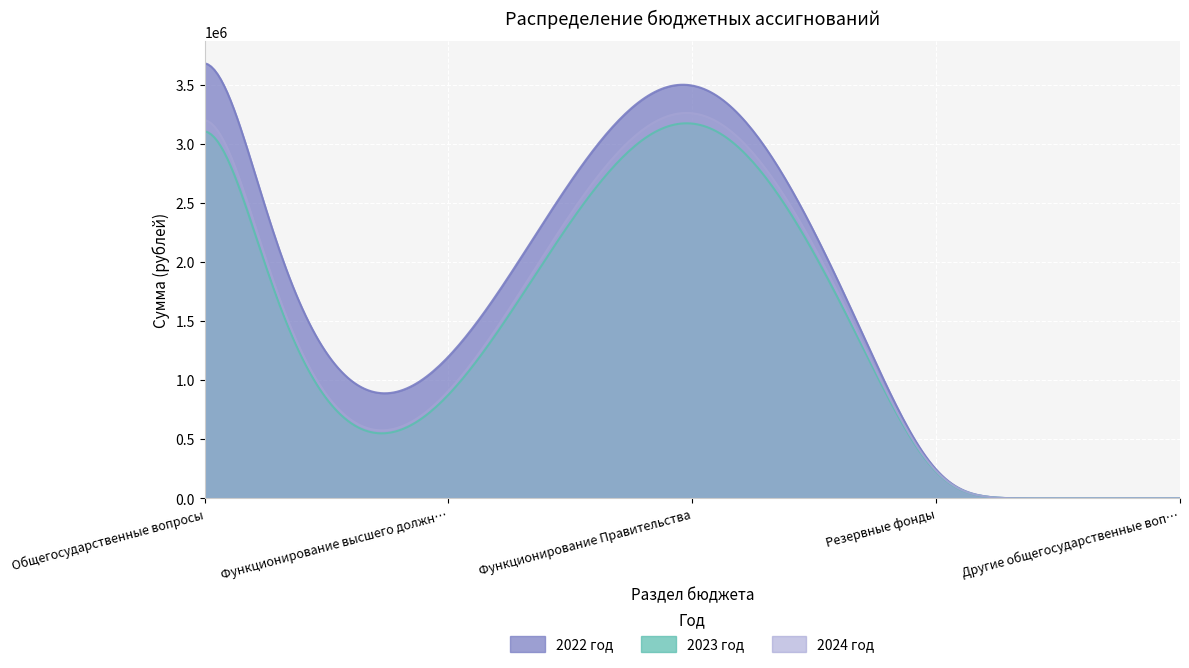

Rank the series at Резервные фонды from lowest to highest value.

2022 год, 2023 год, 2024 год